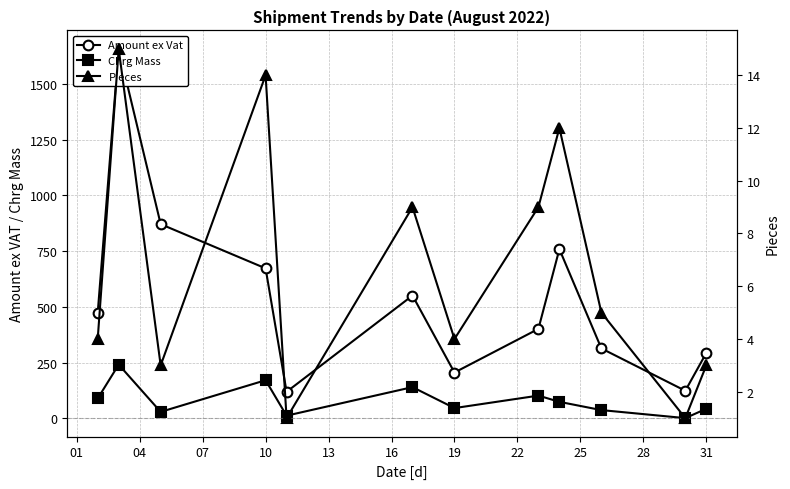

In Chrg Mass, how many points are lower than both neighbors (excluding endpoints)?

4